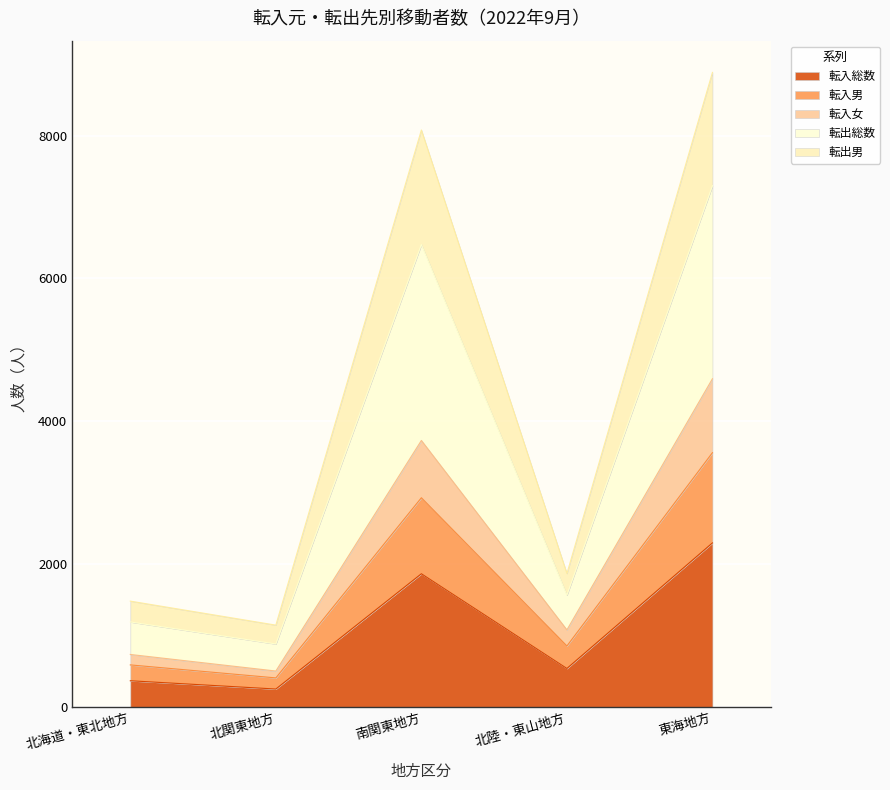

Which series has the largest total across all categories?

転出総数